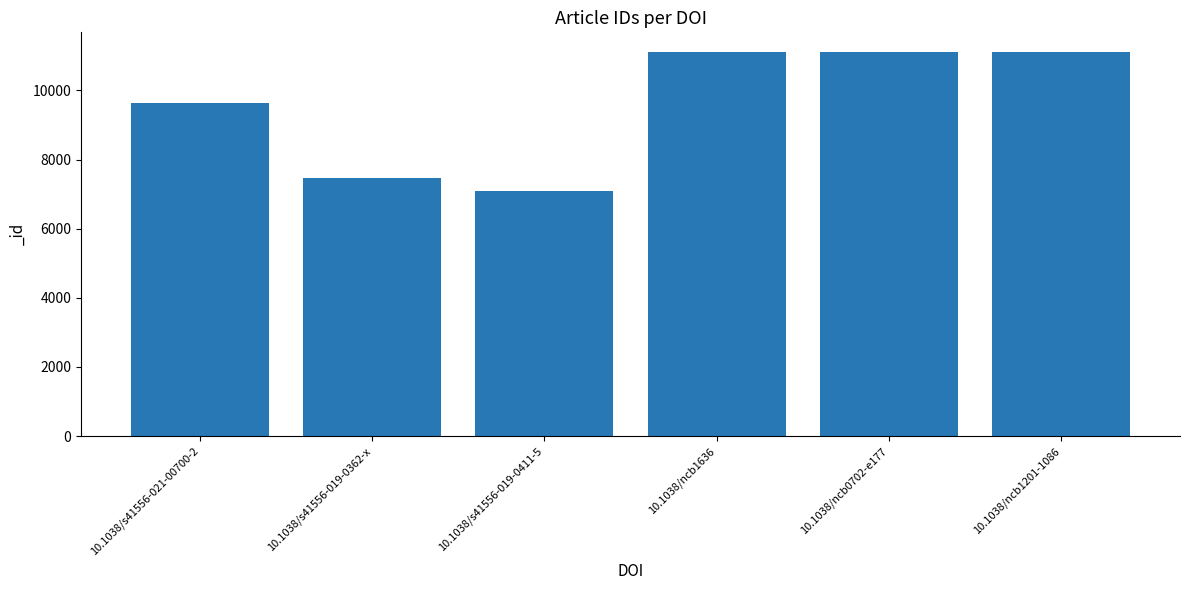

What is the sum of the values at 10.1038/s41556-019-0362-x and 10.1038/s41556-021-00700-2?

17105